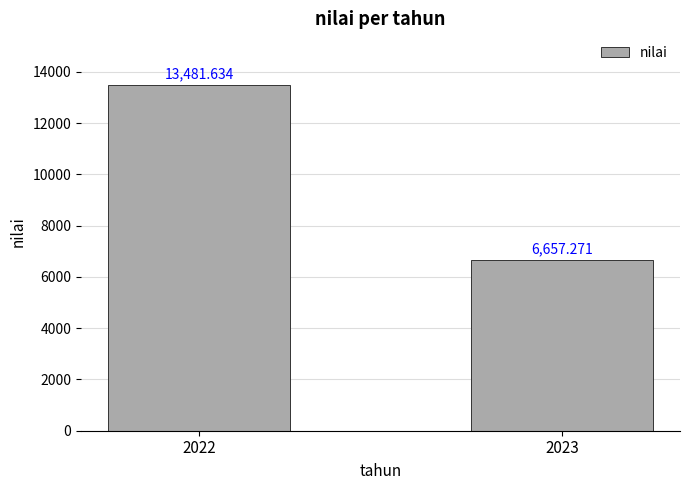

Rank the categories by value from lowest to highest.

2023, 2022